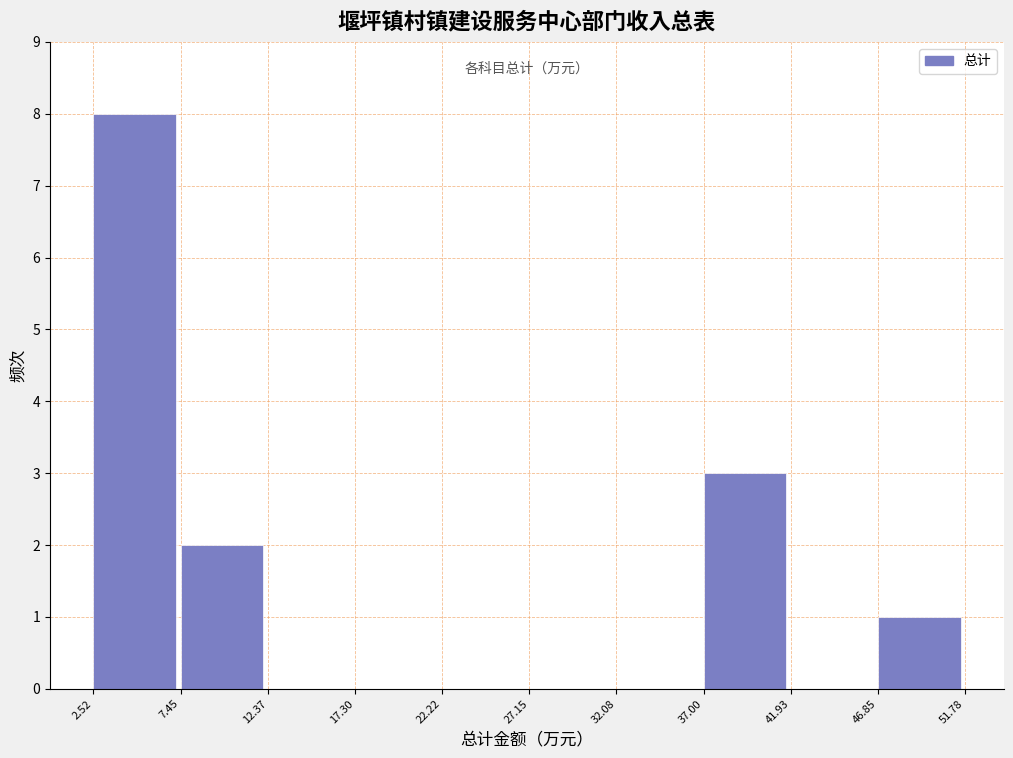

Over which range of the x-axis is the bar tallest?

2.52 to 7.45